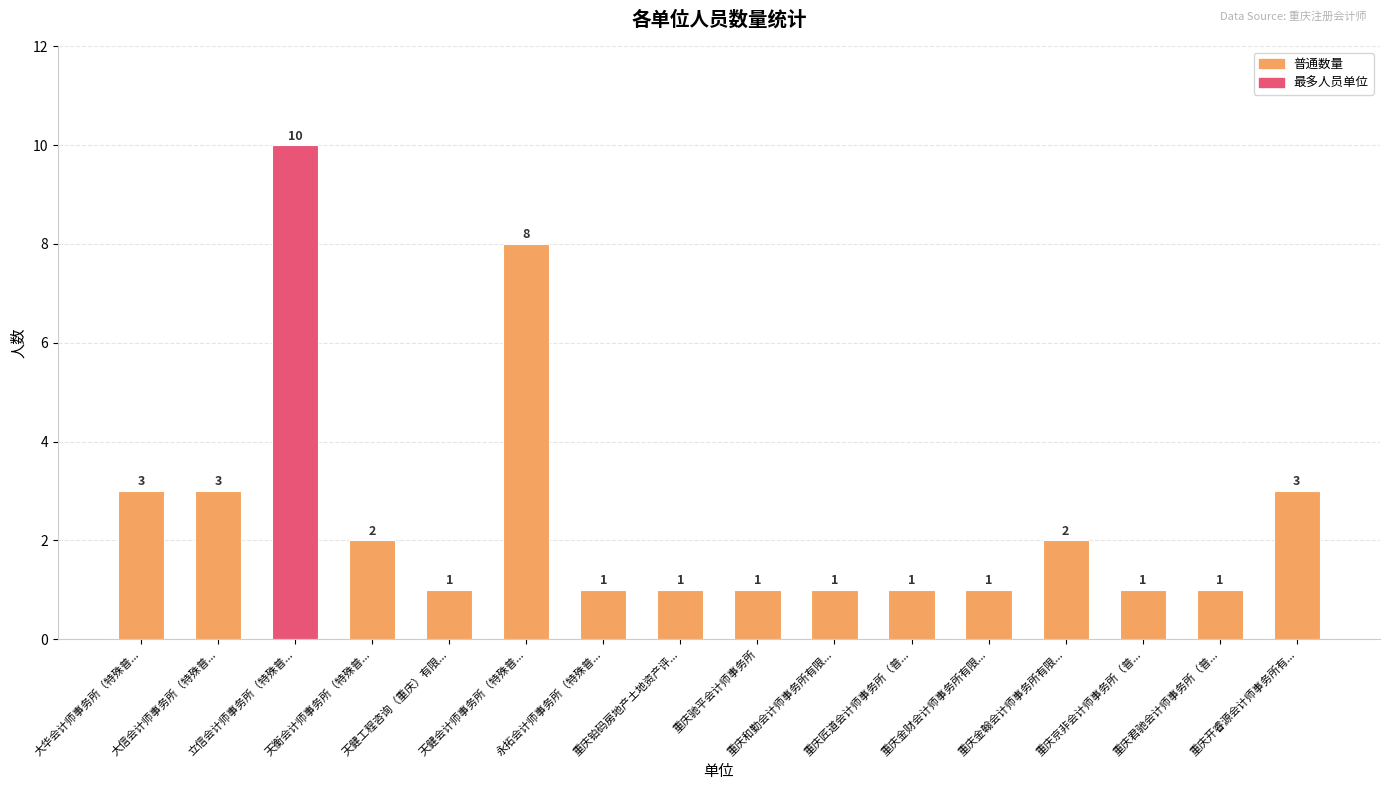

What is the greatest value displayed?

10